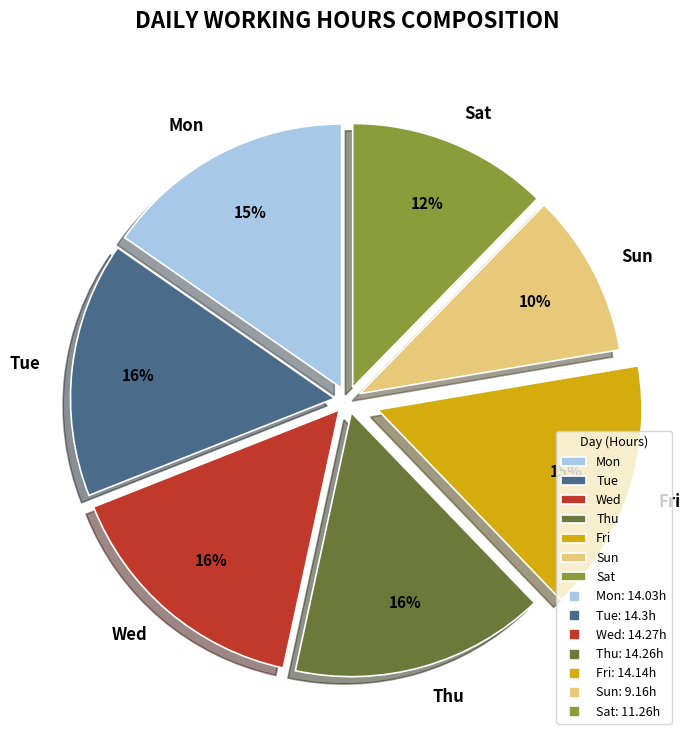

To the nearest percent, what portion does Wed represent?

16%